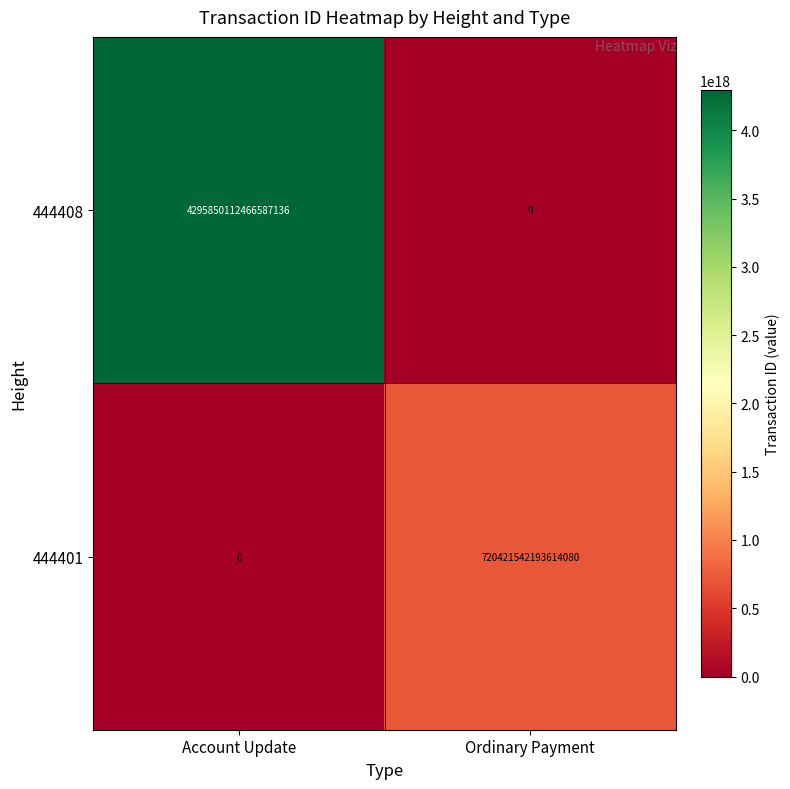

Where is 444401 nearest to the value 360210771096807040?

Account Update